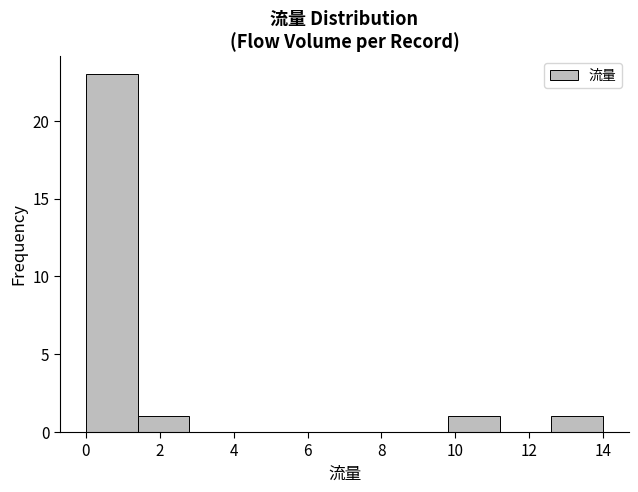

How tall is the bar that spans 0.0 to 1.4 on the x-axis? The values are not printed on the chart, so give them approximately, as read against the axis.

23